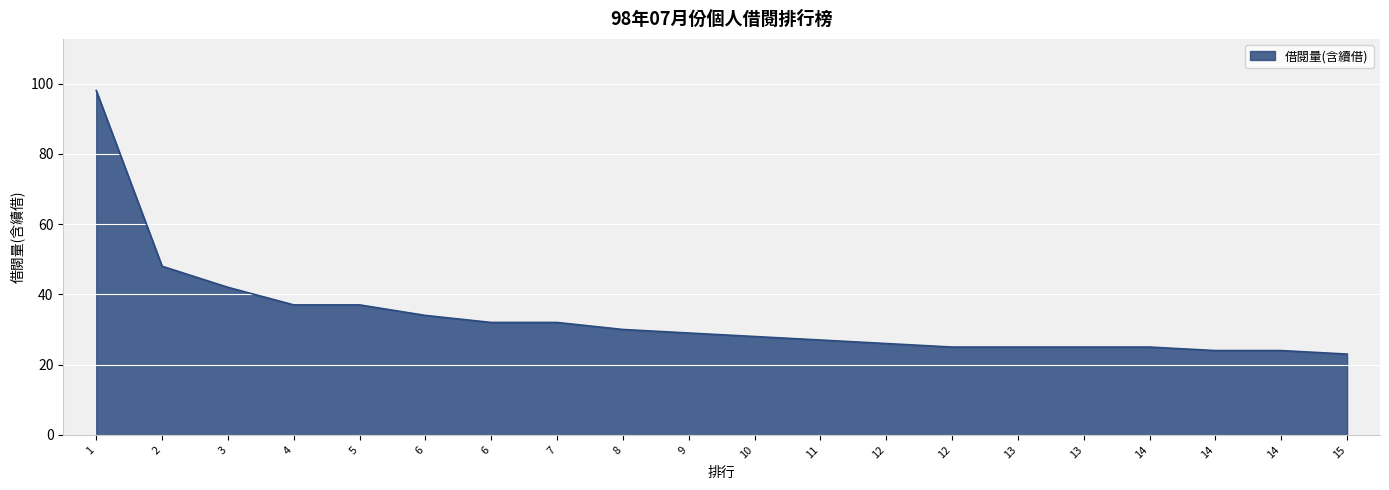

Does the chart display data point markers on the line(s)?

No